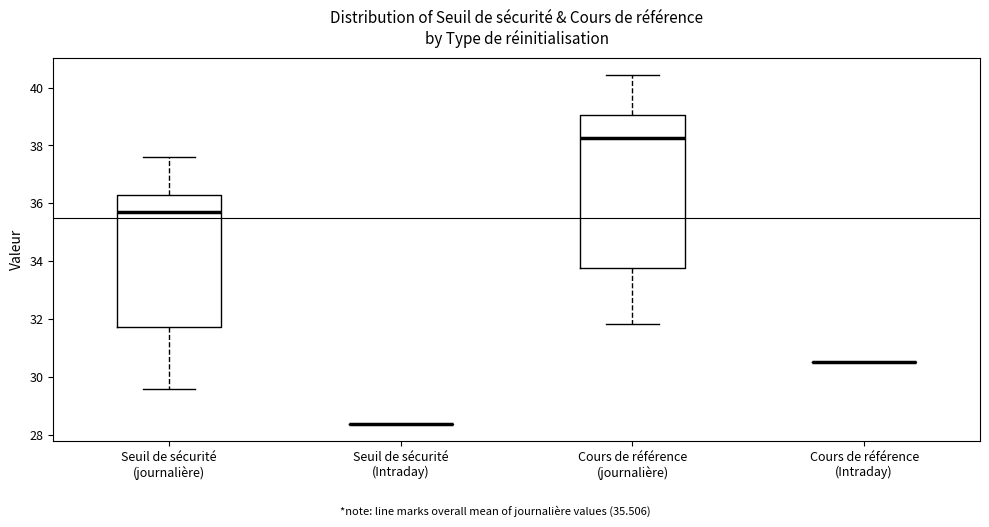

Reading left to right, transcribe this box plot: for each box, give where its median line is, the range the box spans, and where its two whiskers end, as read against the y-axis. The values are not printed on the chart, so give them approximately, as read against the axis.

Seuil de sécurité (journalière): median 35.8, box 31.8 to 36.2, whiskers 29.6 to 37.6
Seuil de sécurité (Intraday): box collapsed to a line at 28.4, whiskers 28.4 to 28.4
Cours de référence (journalière): median 38.2, box 33.8 to 39.0, whiskers 31.8 to 40.4
Cours de référence (Intraday): box collapsed to a line at 30.6, whiskers 30.6 to 30.6